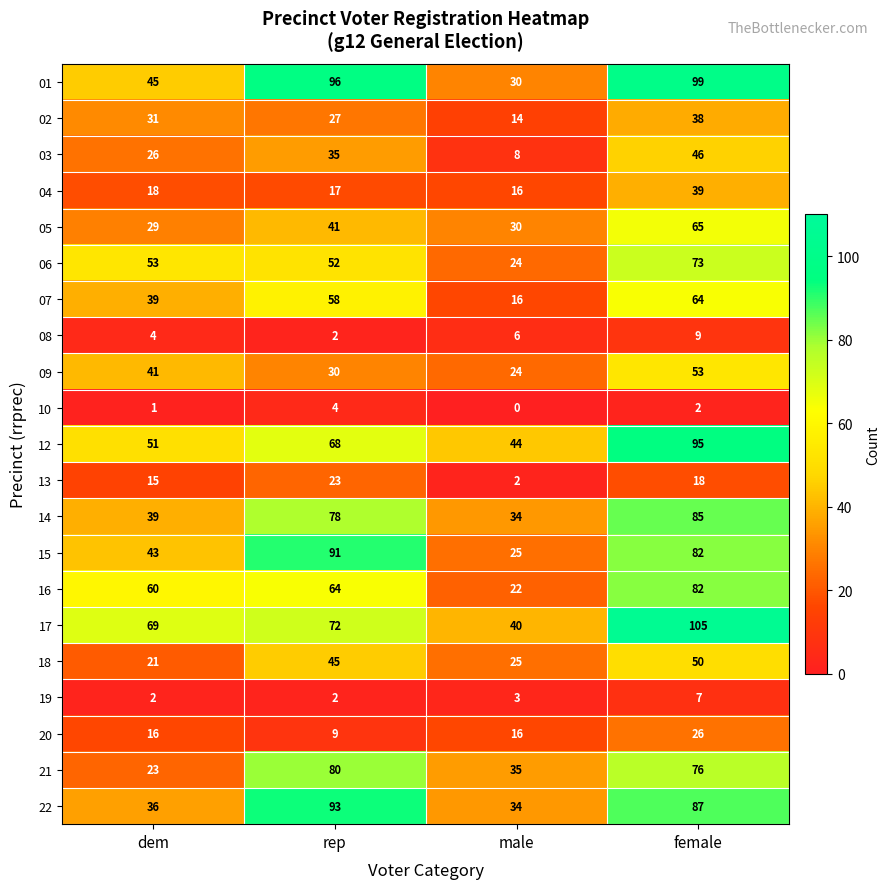

Between rep and female, which series saw the biggest shift?

17